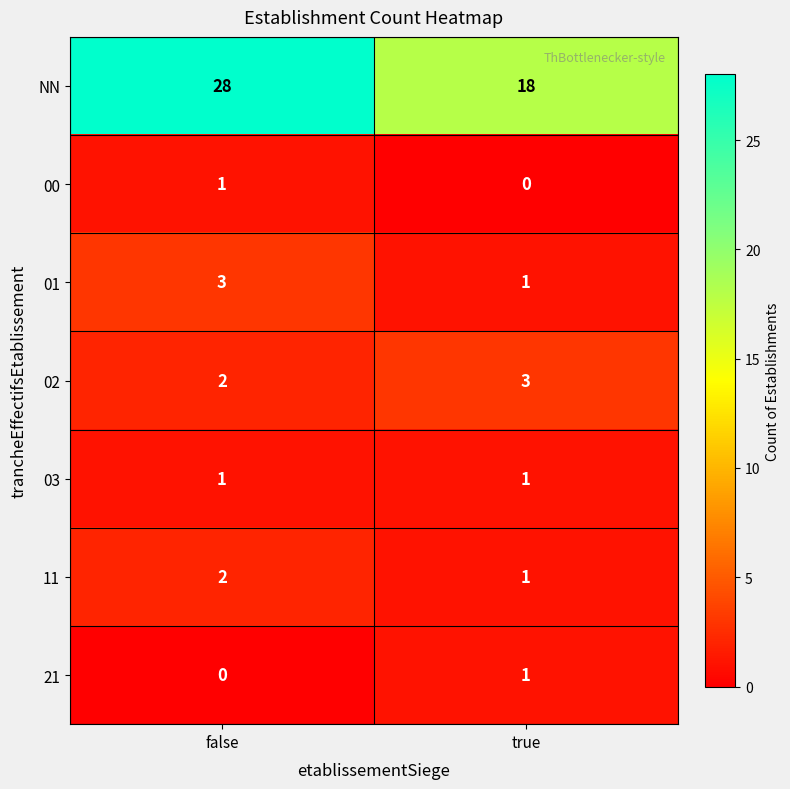

At which category does the chart reach its peak across all series?

false